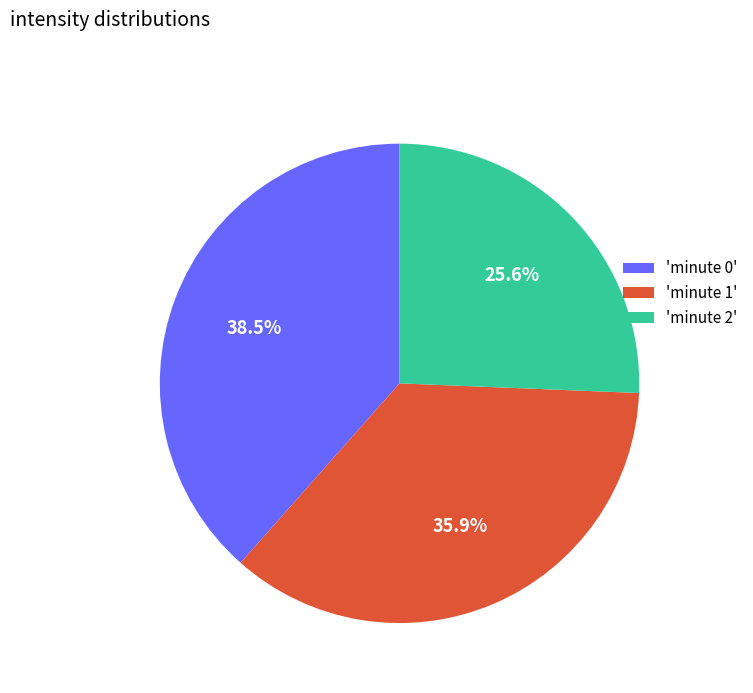

To the nearest percent, what is the average slice percentage?

33%